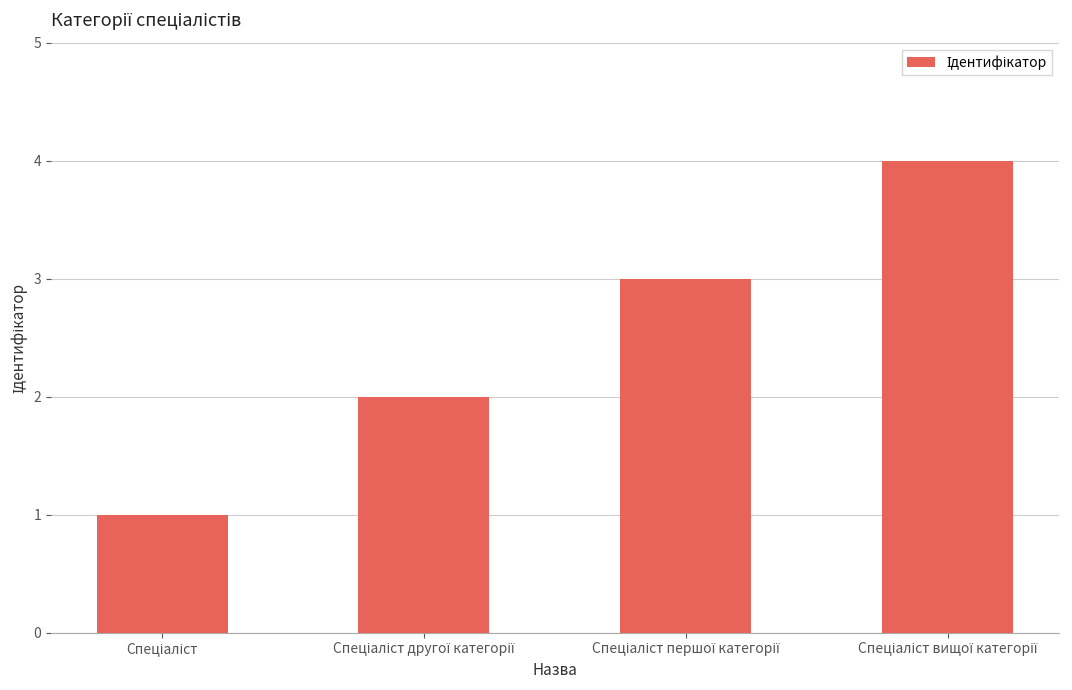

What is the maximum value shown in the chart?

4